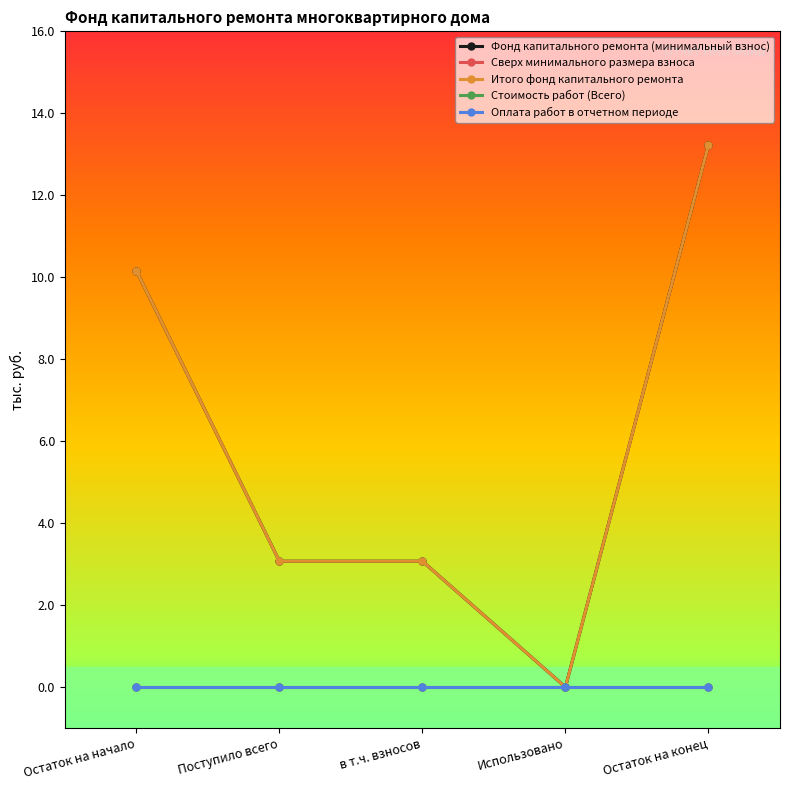

True or false: Оплата работ в отчетном периоде and Итого фонд капитального ремонта cross at least once.

False